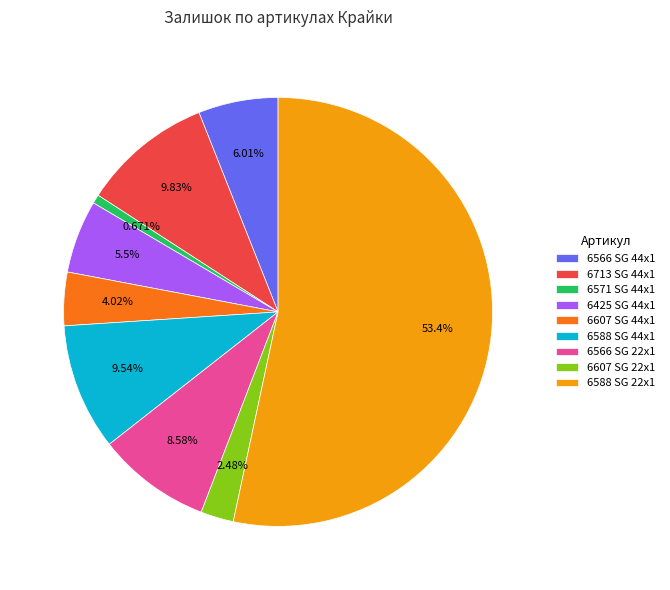

To the nearest percent, what percentage of the pie is 6425 SG 44x1?

5%